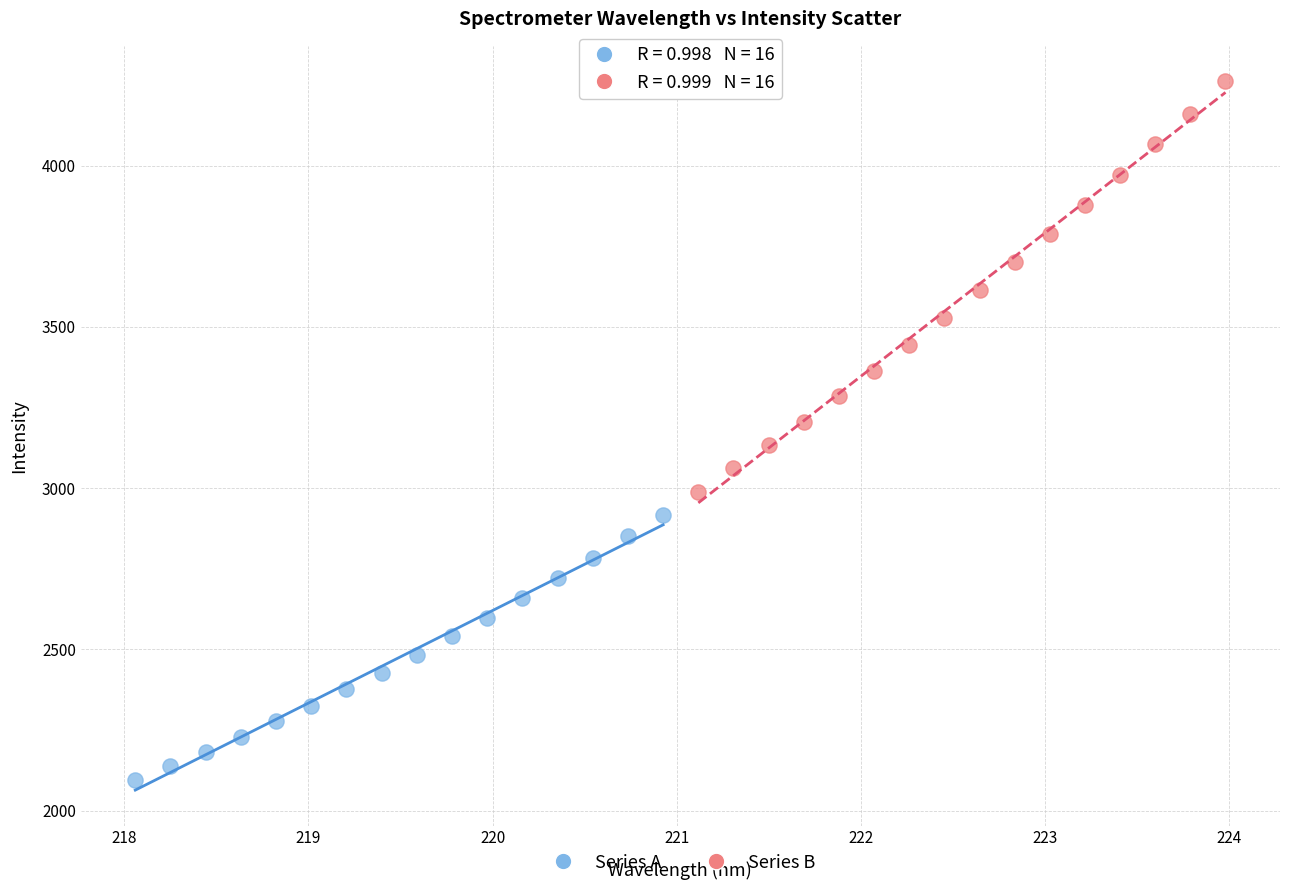

What are all the series names shown in the legend?

Series A, Series B